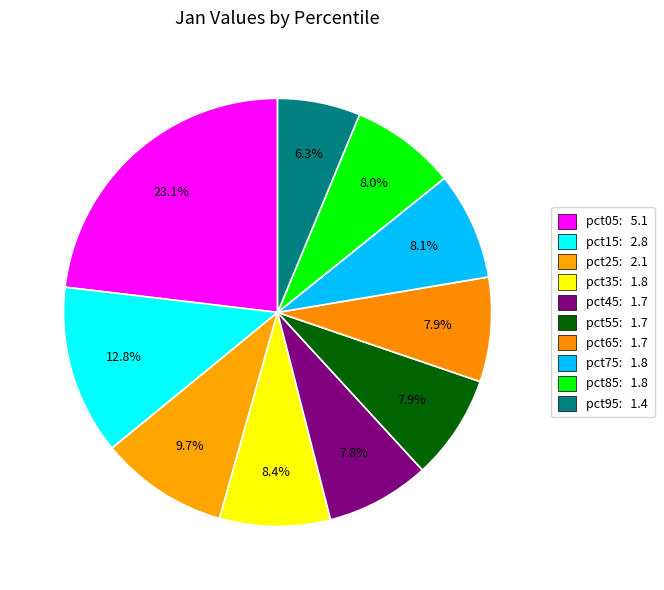

How much of the chart is everything except pct65?

92.1%